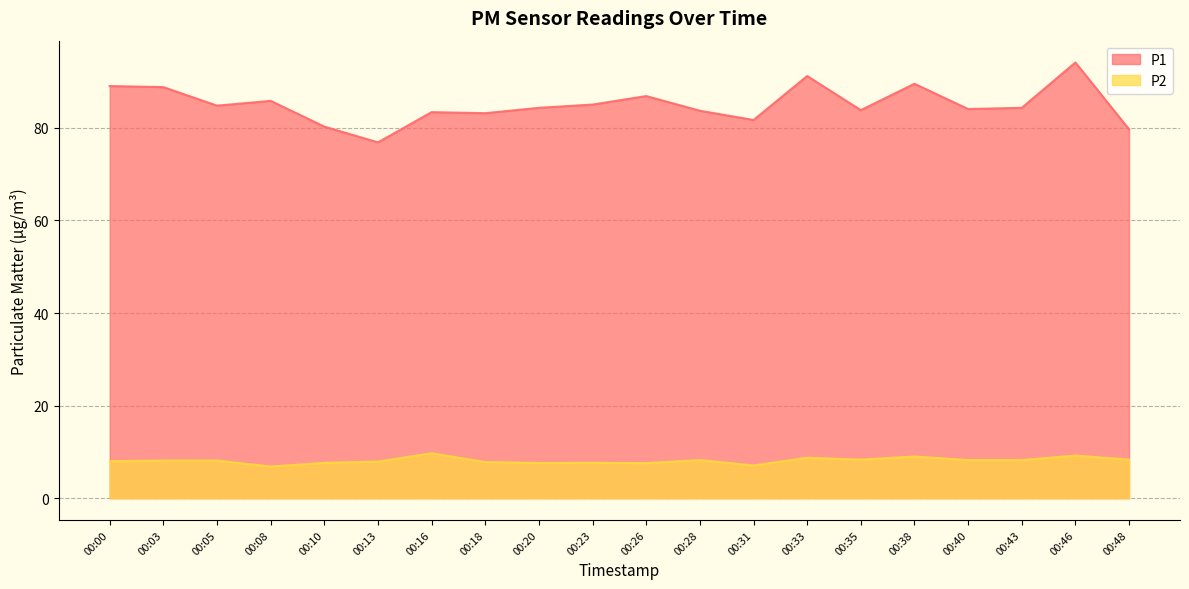

The P2 series shows 6.8 at 00:08. True or false?

True